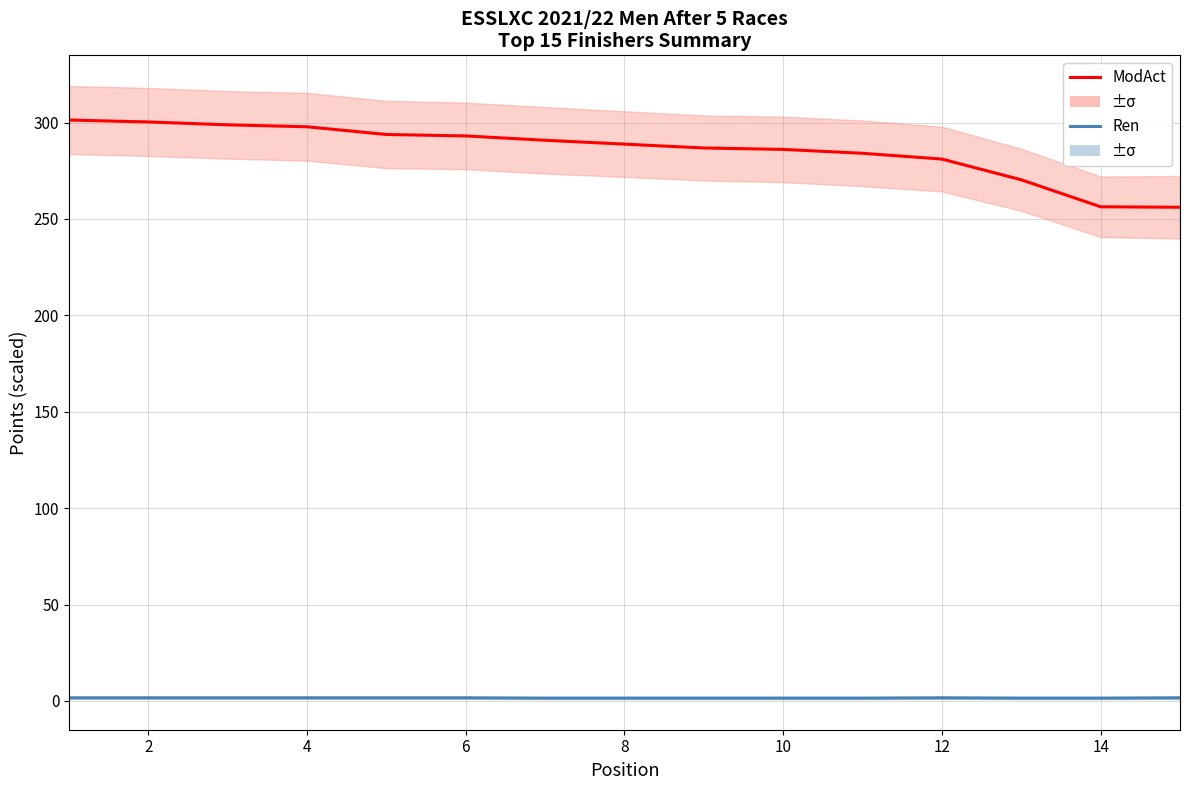

What is the smallest value displayed?

1.4